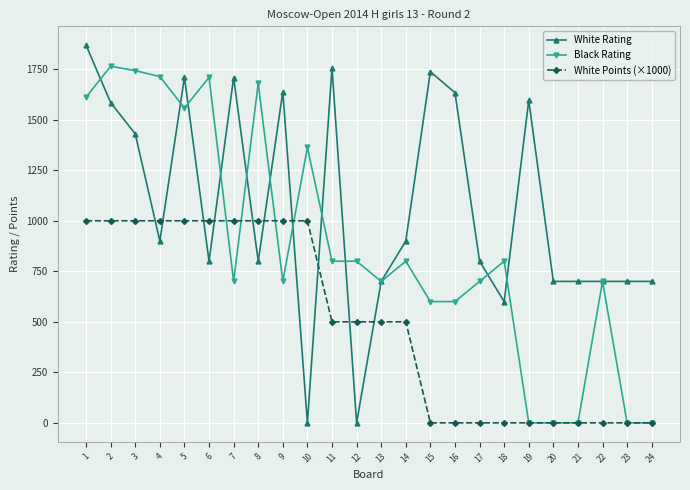

What is the highest value of the White Rating series?

1869